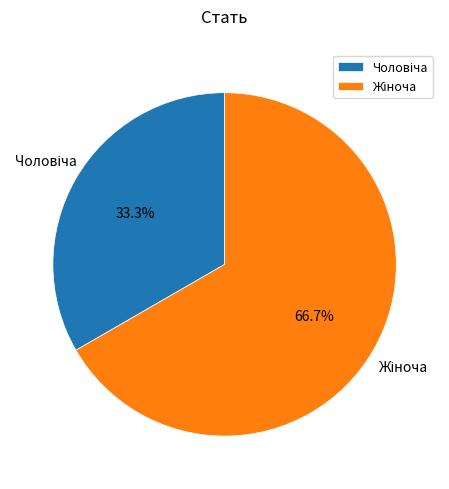

Is there a majority slice in this chart?

Yes